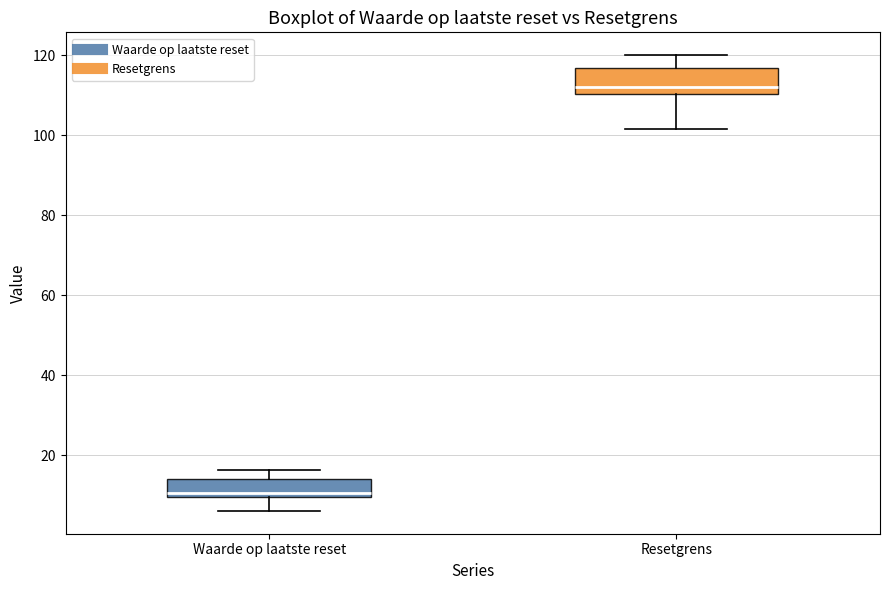

Reading left to right, transcribe this box plot: for each box, give where its median line is, the range the box spans, and where its two whiskers end, as read against the y-axis. The values are not printed on the chart, so give them approximately, as read against the axis.

Waarde op laatste reset: median 10 (just above the box's lower edge), box 10 to 14, whiskers 6 to 16
Resetgrens: median 112, box 110 to 116, whiskers 102 to 120